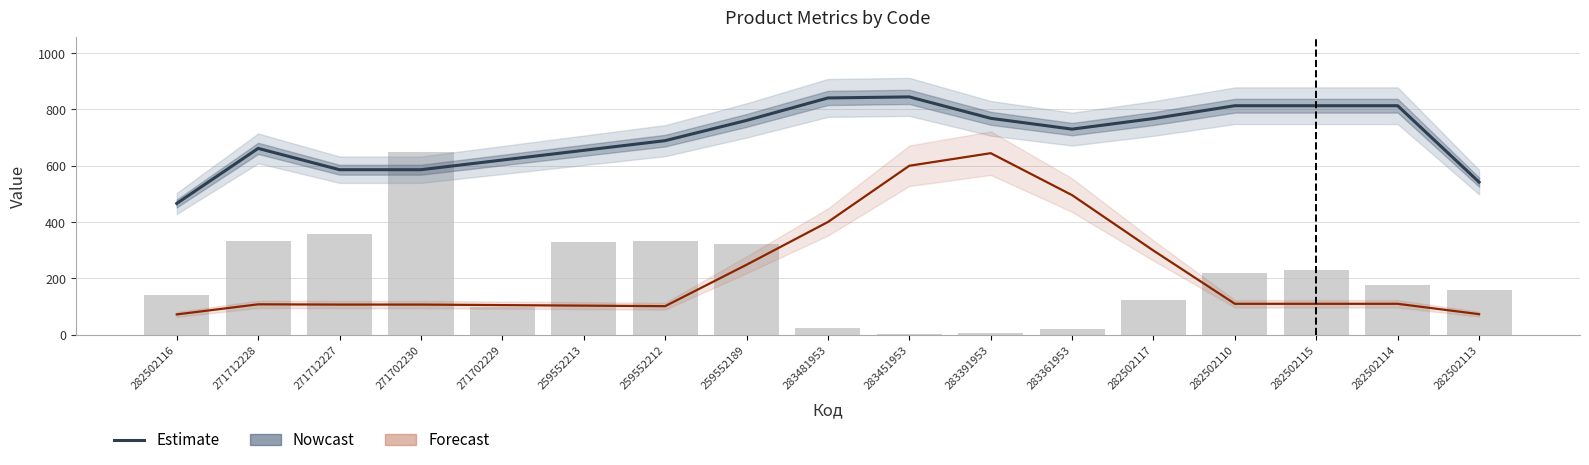

List the labels in order of Залишок value, largest first.

271702230, 271712227, 271712228, 259552212, 259552213, 259552189, 282502115, 282502110, 282502114, 282502113, 282502116, 282502117, 271702229, 283481953, 283361953, 283391953, 283451953